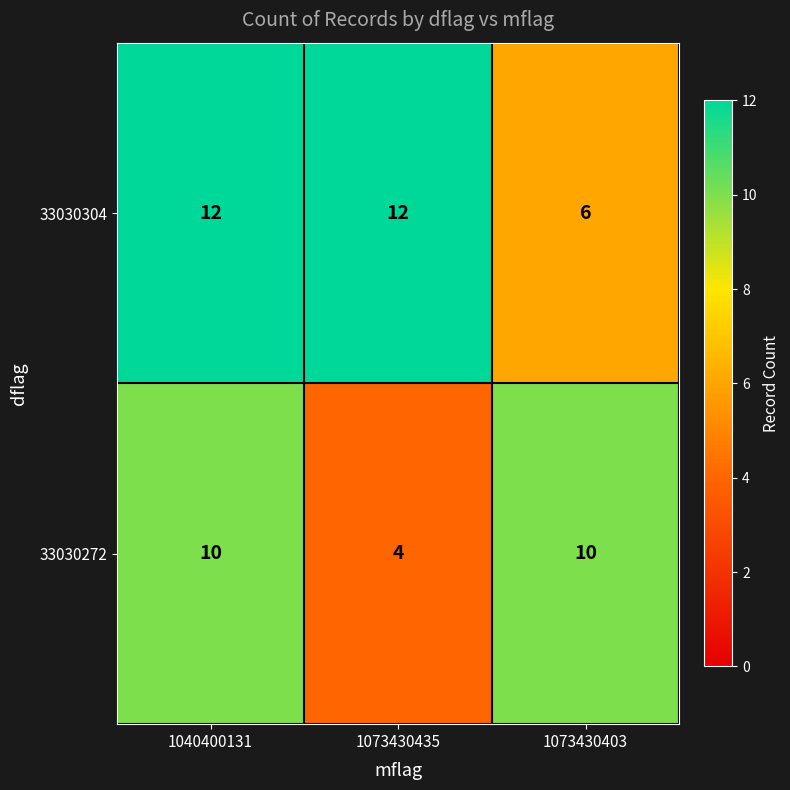

At which category does the chart reach its minimum across all series?

1073430435